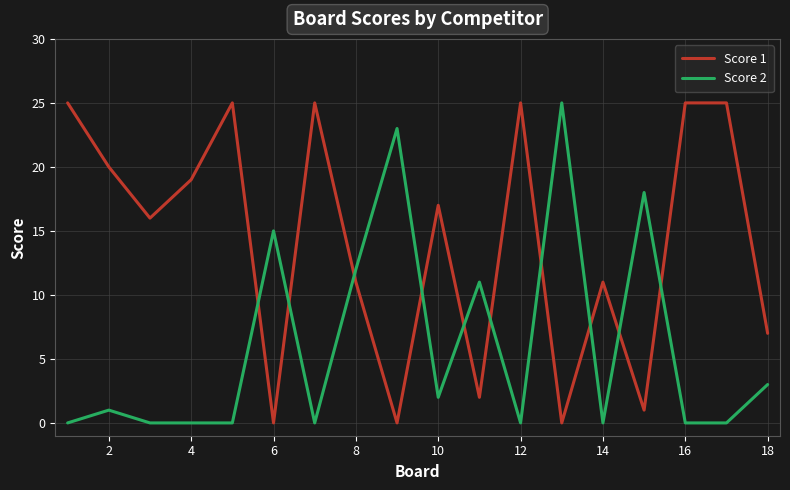

What is the maximum value shown in the chart?

25